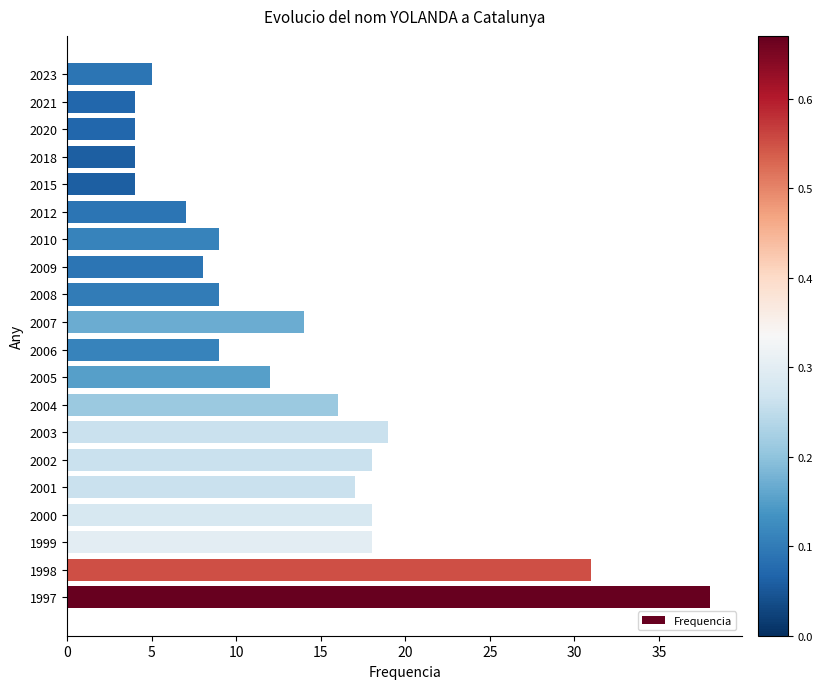

True or false: the data shows 18 at 1999.

True